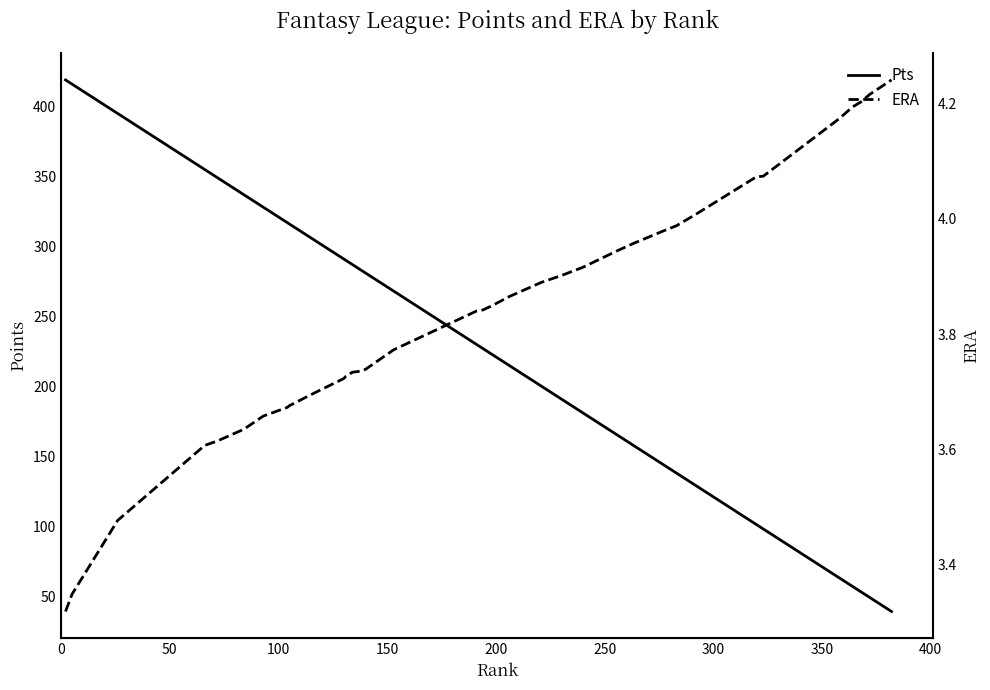

Count the number of categories in the chart.

40